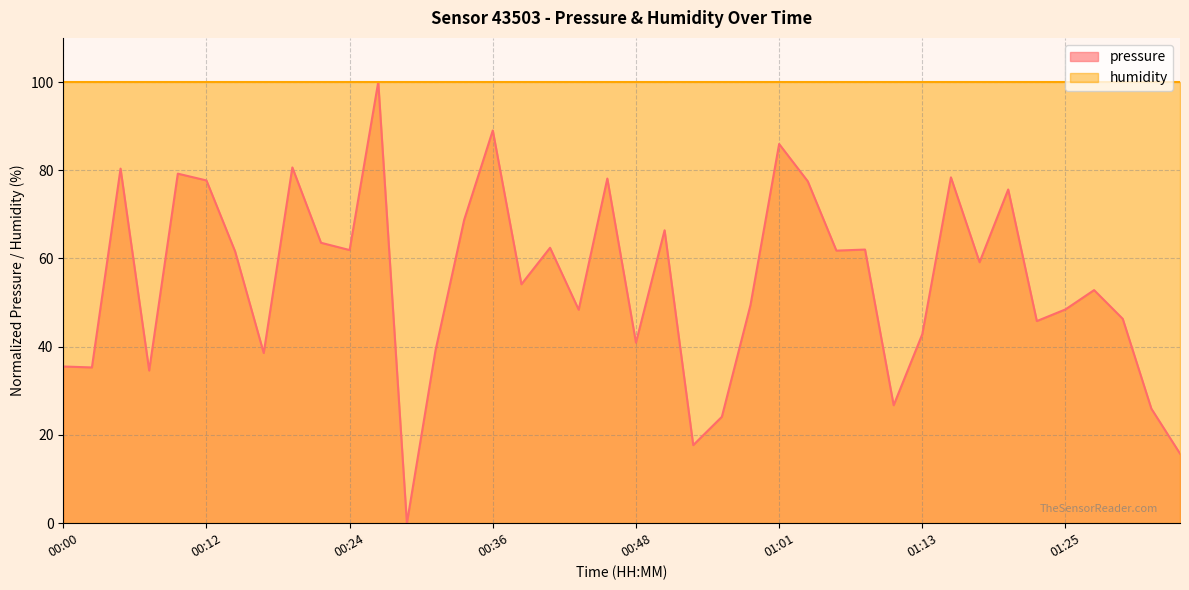

The value at 01:30 is 46.3. True or false?

True